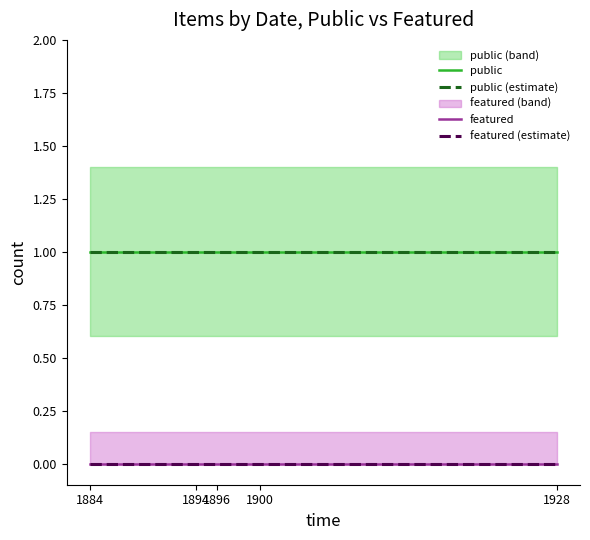

What is the difference between the highest and lowest values at 1884?

1